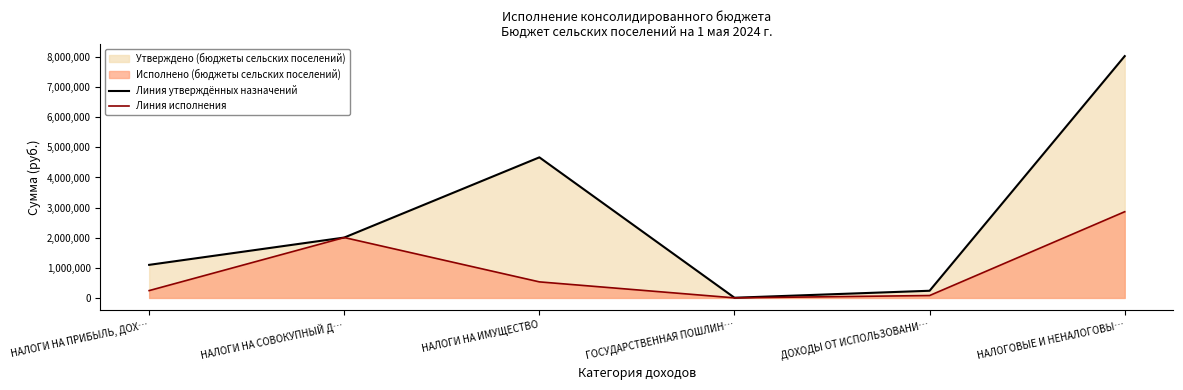

Where is the first local maximum for Линия утверждённых назначений?

НАЛОГИ НА ИМУЩЕСТВО